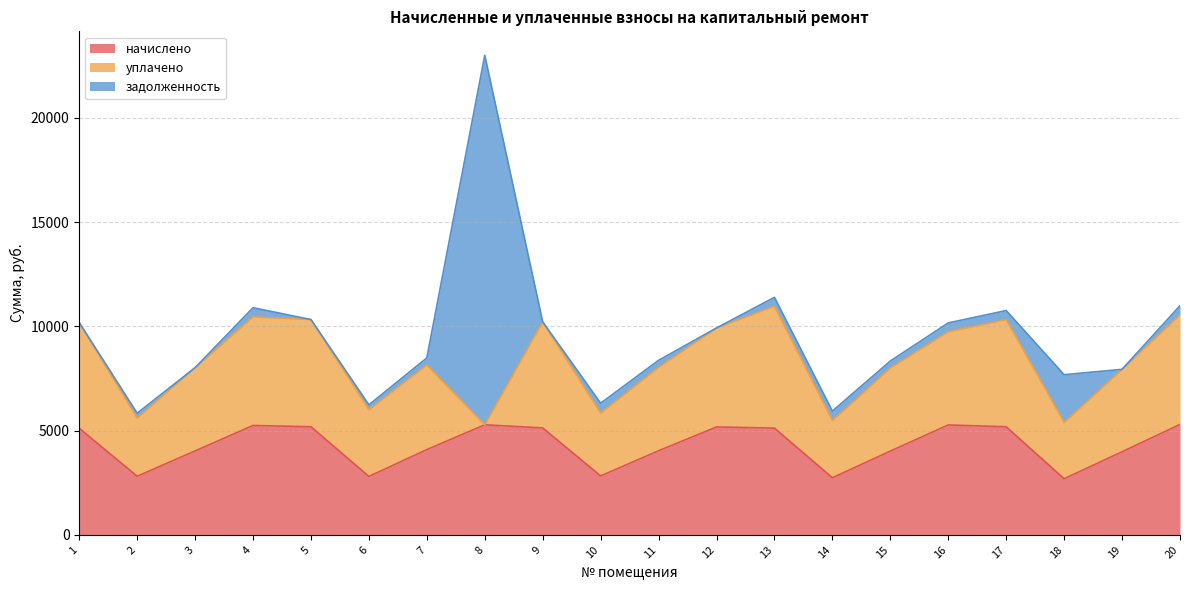

At 7, list the series in order from smallest to largest.

задолженность, уплачено, начислено